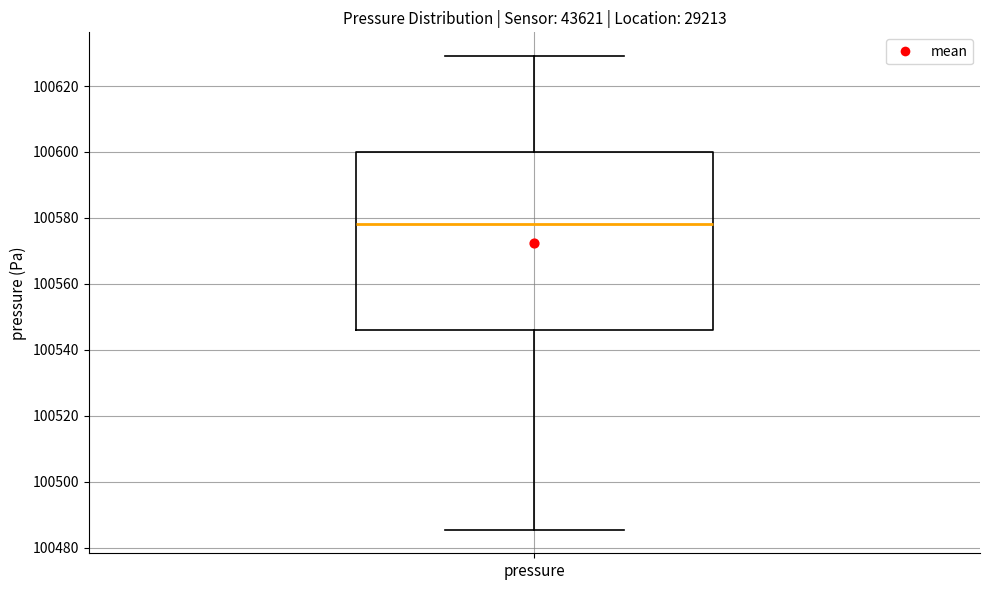

Where is the upper edge of the box for pressure on the y-axis? The values are not printed on the chart, so give them approximately, as read against the axis.

100600